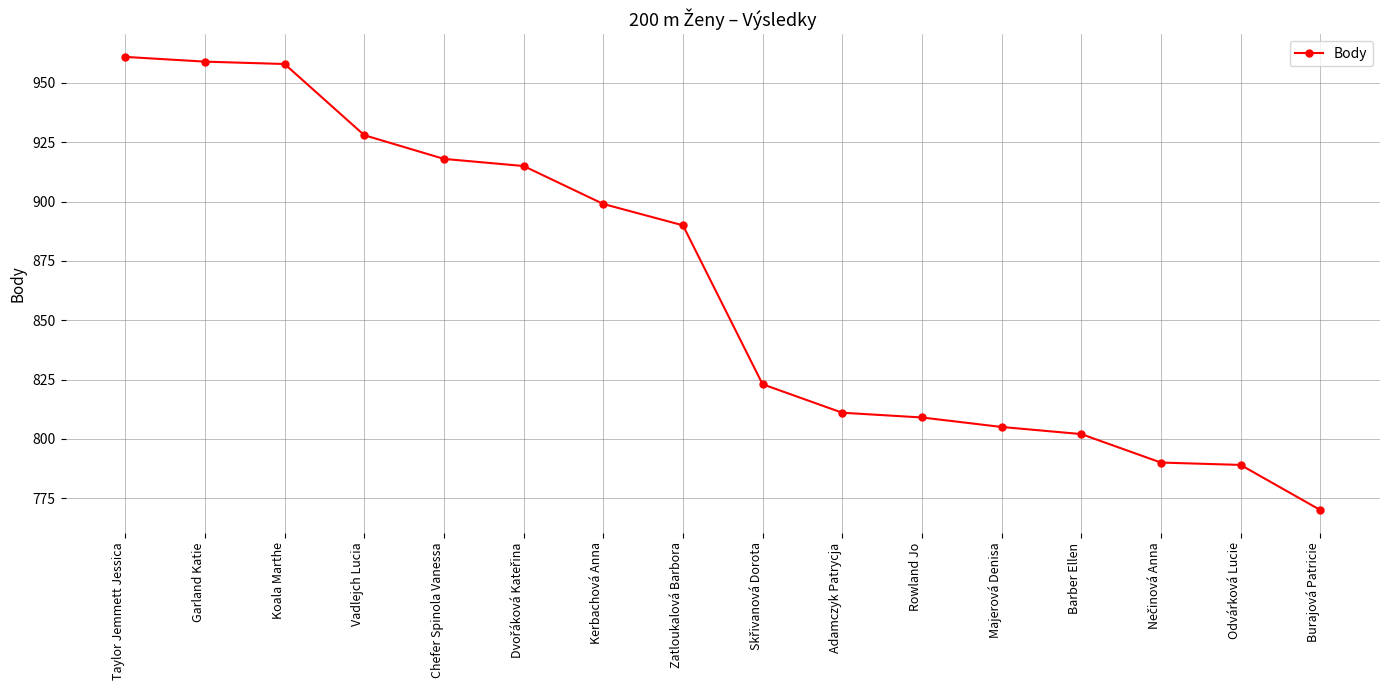

Count the number of categories in the chart.

16